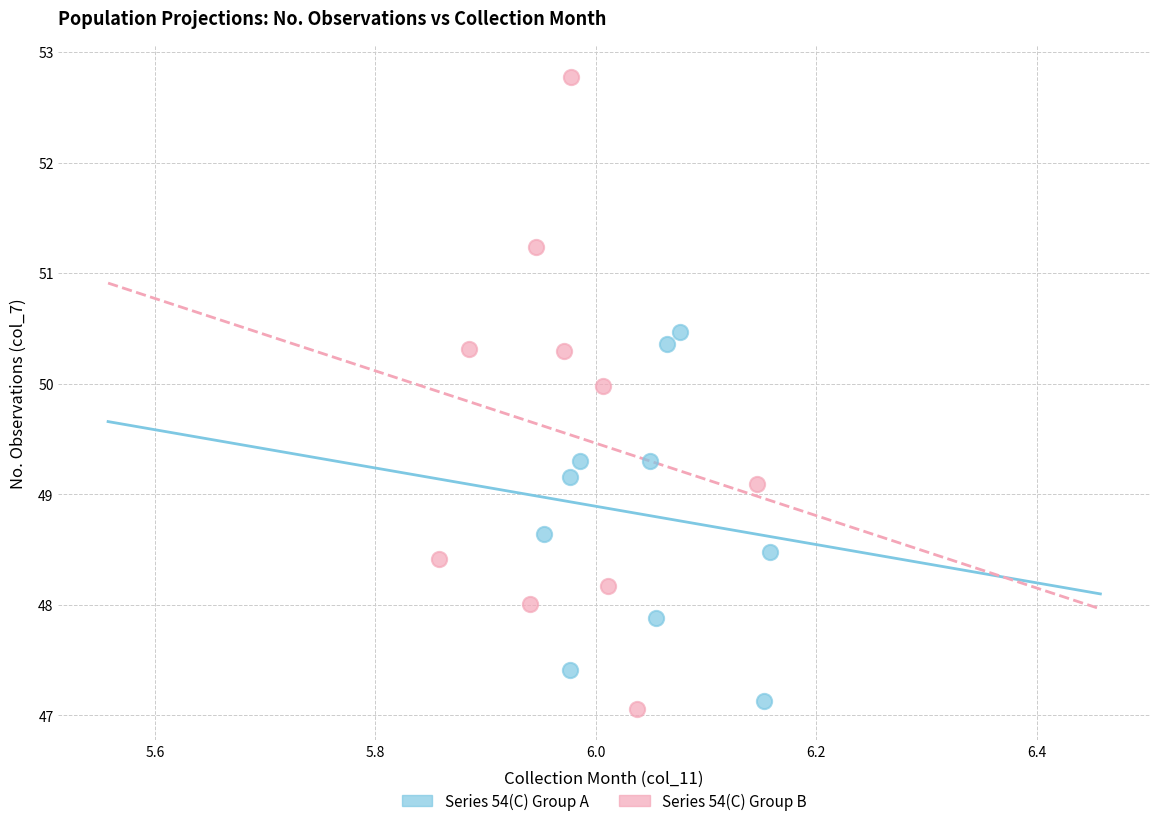

Which series has the largest Y range (max minus min)?

Series 54(C) Group B